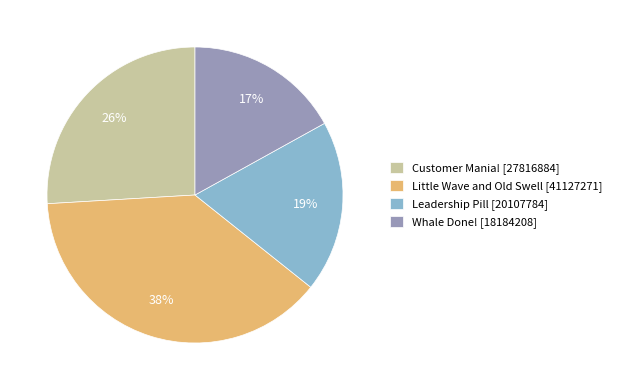

What percentage is the Leadership Pill slice, to the nearest percent?

19%